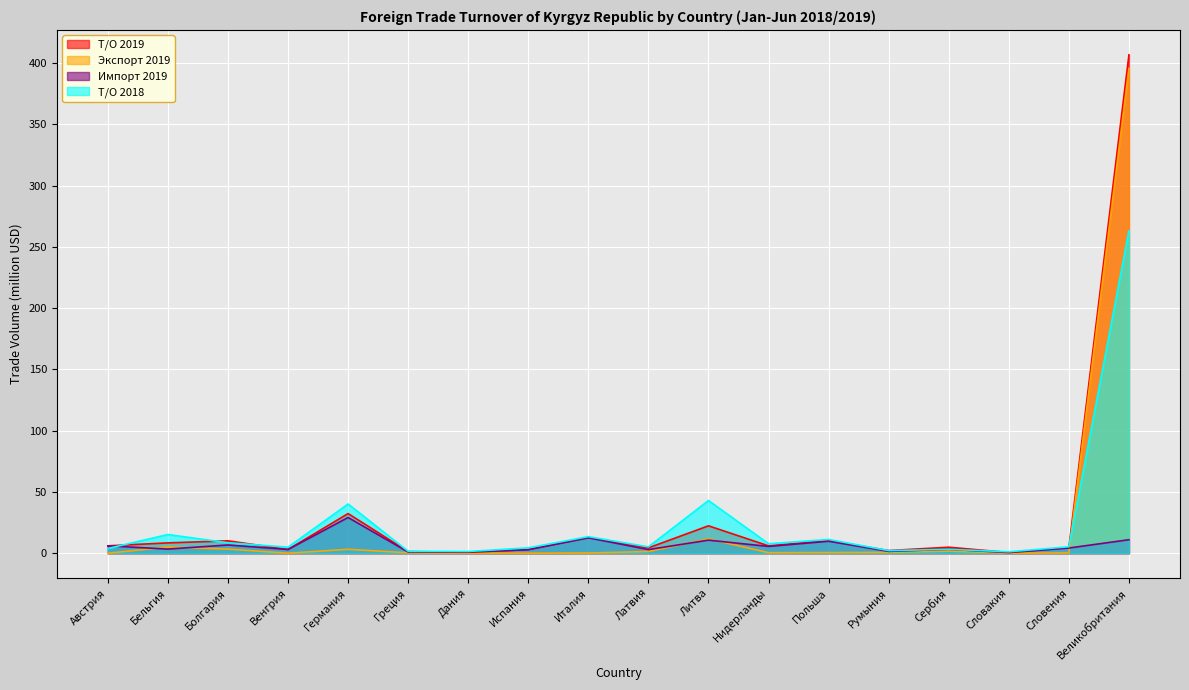

Is it true that Т/О 2018 equals 1.6 at Греция?

True